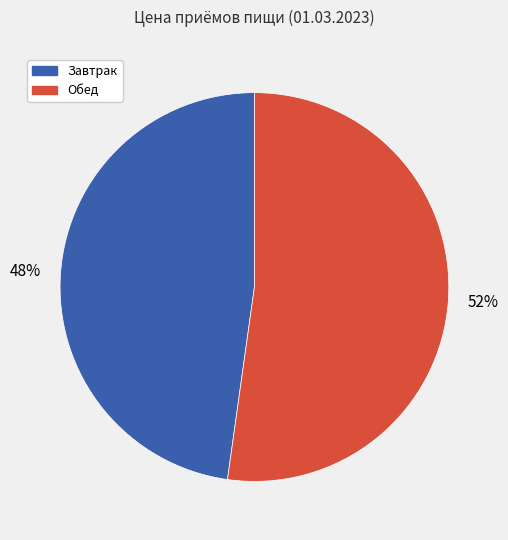

Count the number of slices in the pie.

2